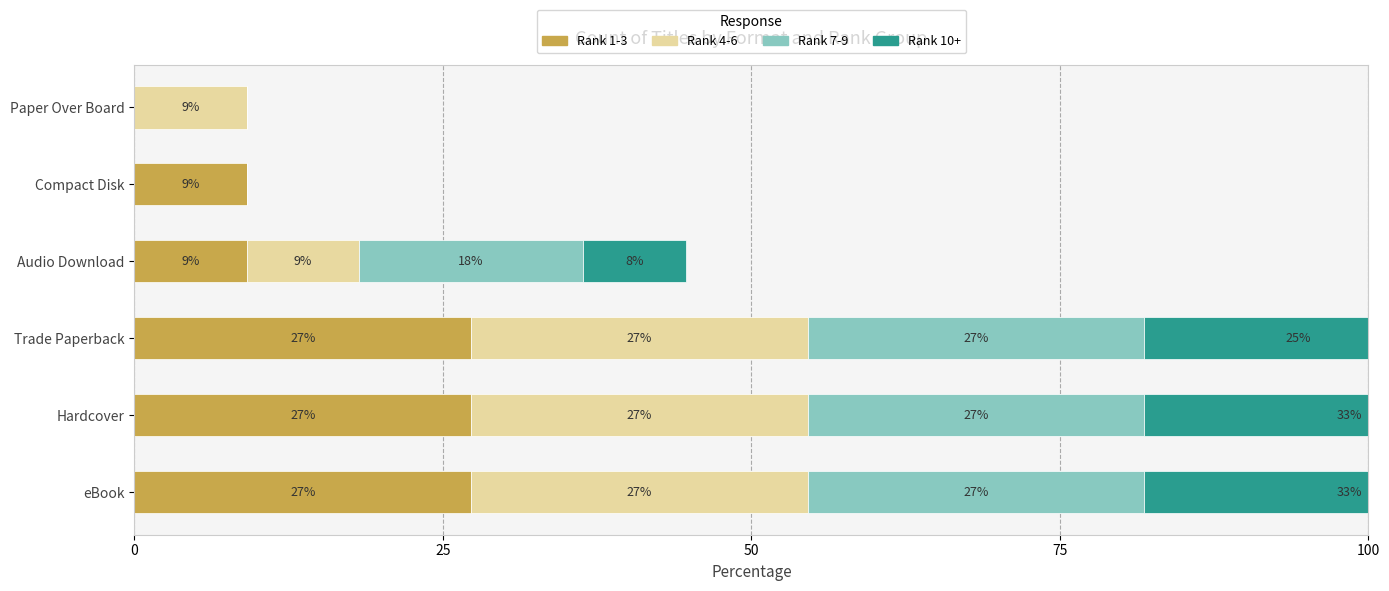

What is the total value across all series at Trade Paperback?

106.8